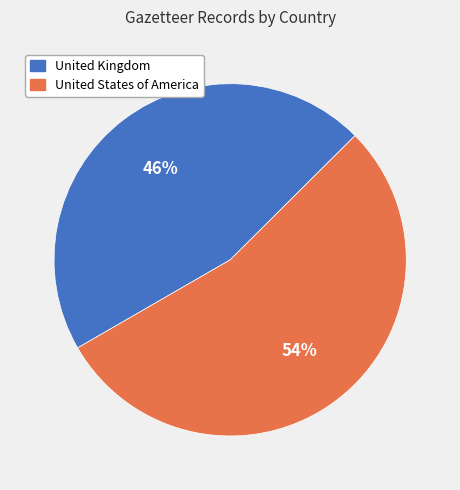

The United Kingdom slice represents 46% of the pie. True or false?

True